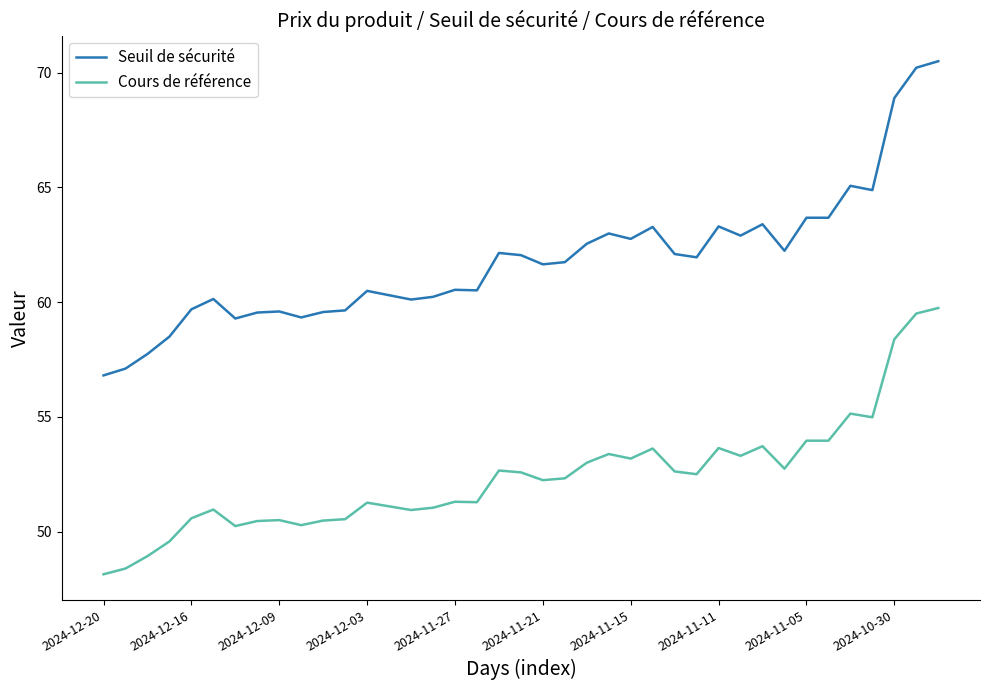

What is the difference between the maximum and minimum values in the Seuil de sécurité series?

13.7